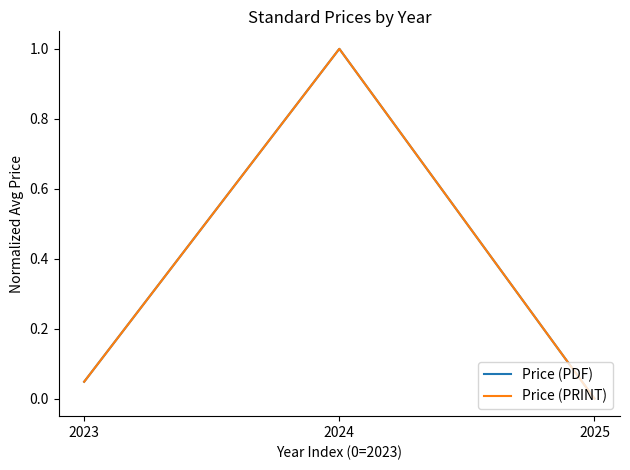

Does the chart display data point markers on the line(s)?

No